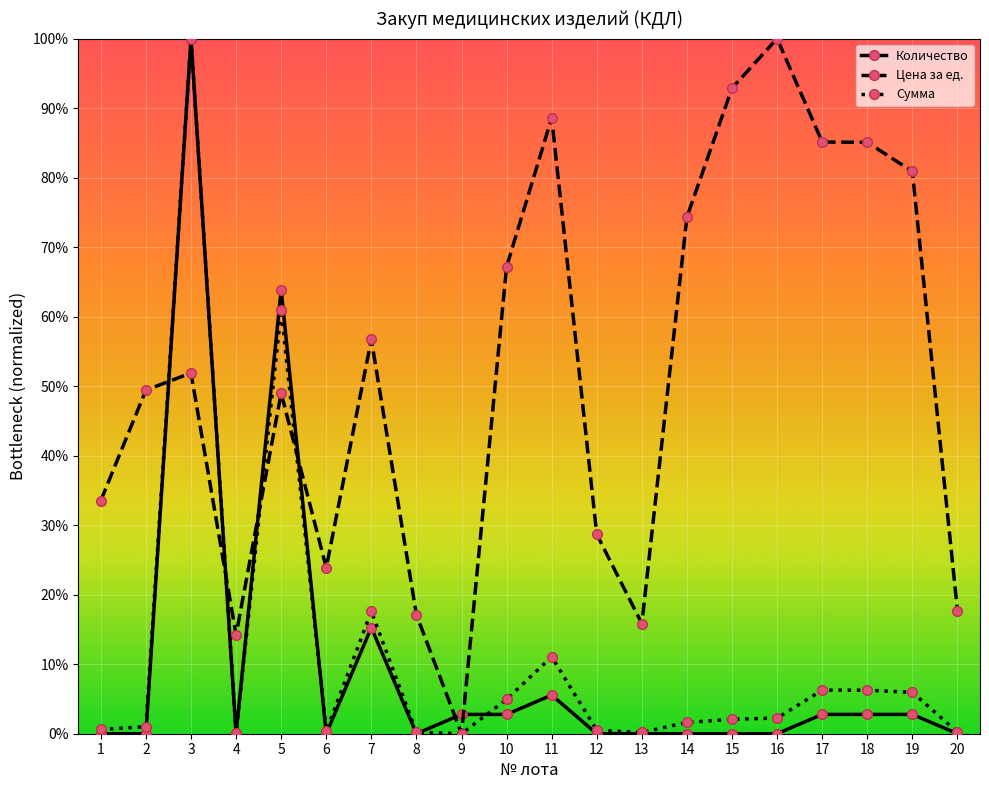

Which series has the largest total across all categories?

Цена за ед.